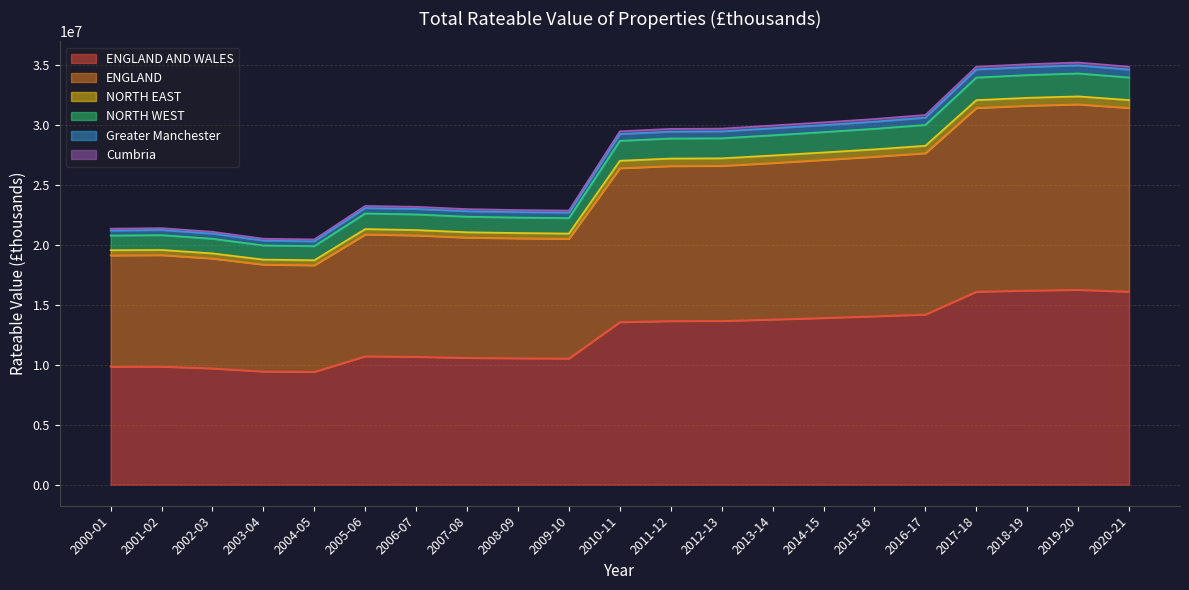

What is the label of the 3rd point from the right?

2018-19